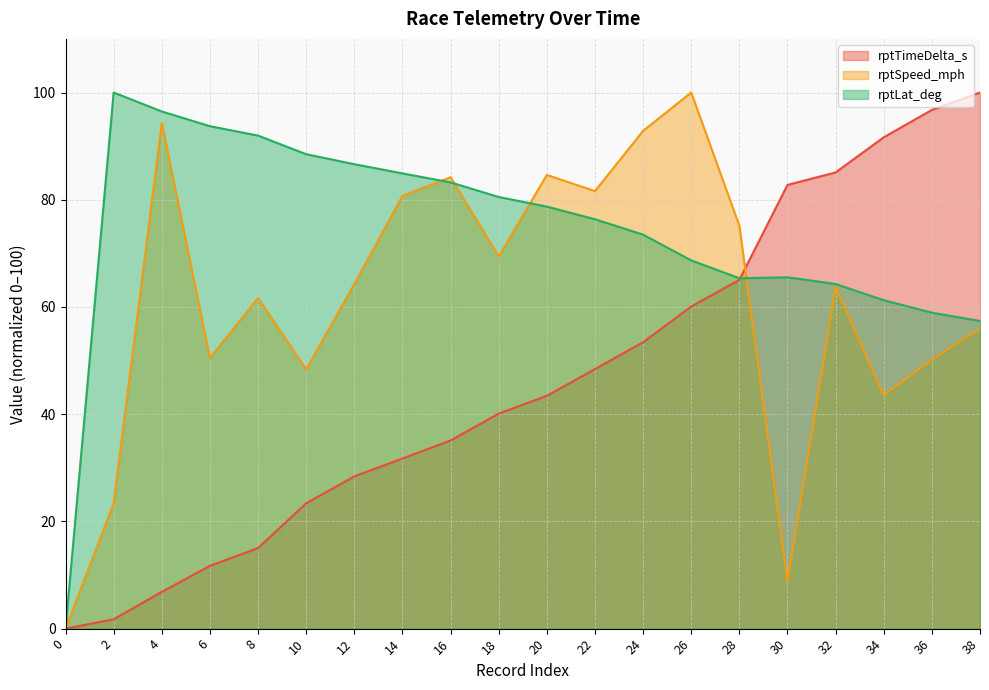

Is it true that rptSpeed_mph (line) equals 128.9 at 4?

False